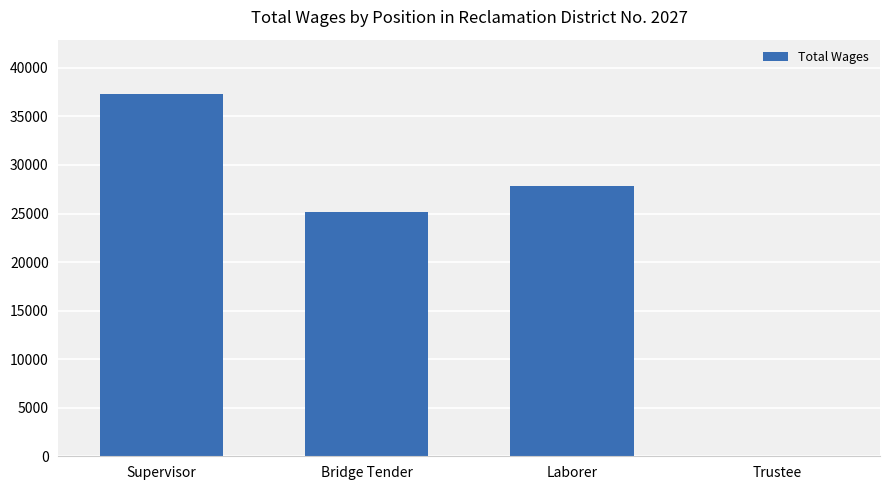

Are the bars horizontal?

No